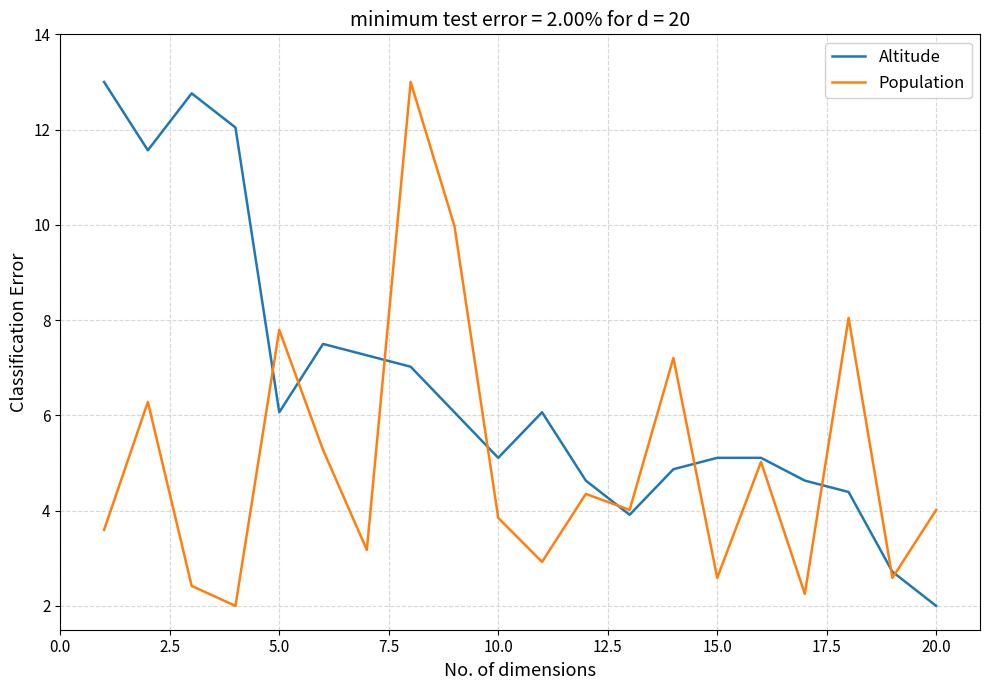

After their last crossing, which series has the higher values: Altitude or Population?

Population